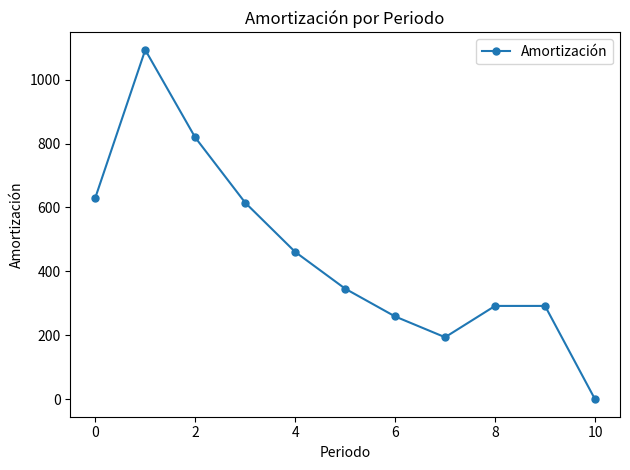

What is the difference between the second highest and second lowest values?

625